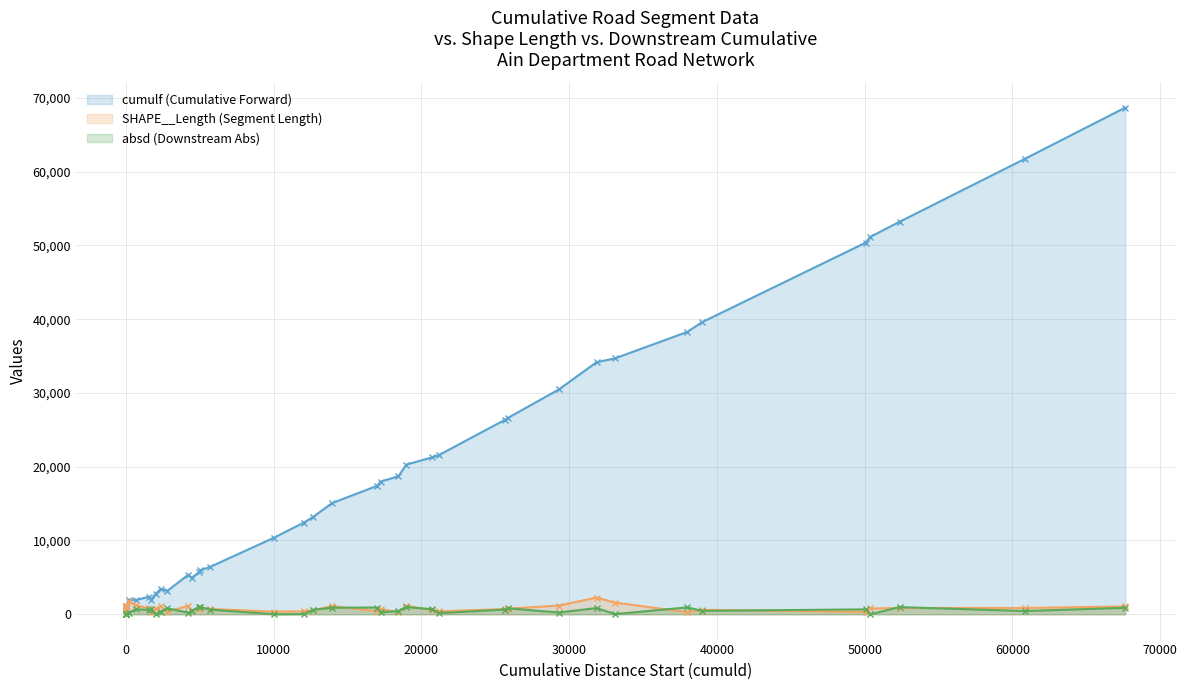

What is the difference between the SHAPE__Length values at 15 and 27?

56.0